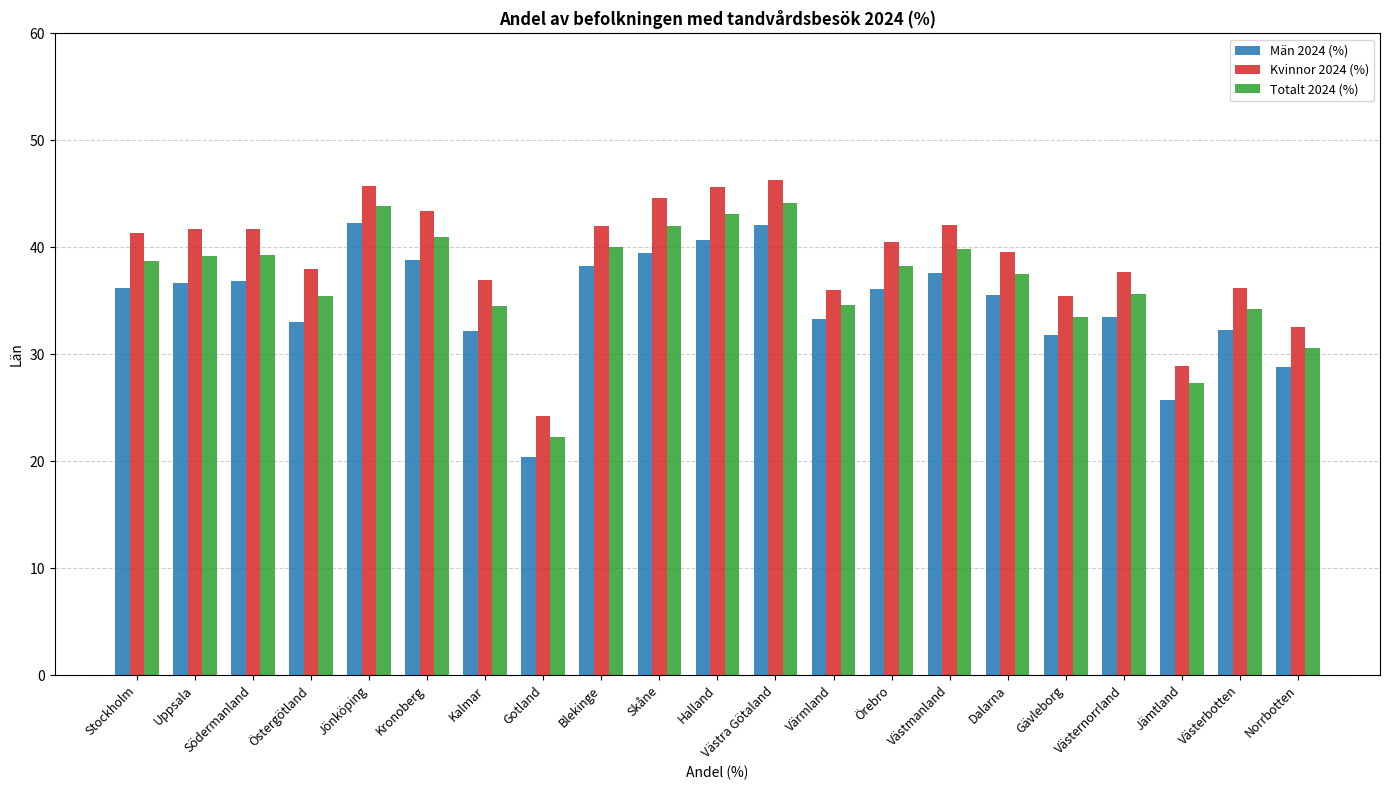

List the series in order of their peak value, lowest first.

Män 2024 (%), Totalt 2024 (%), Kvinnor 2024 (%)